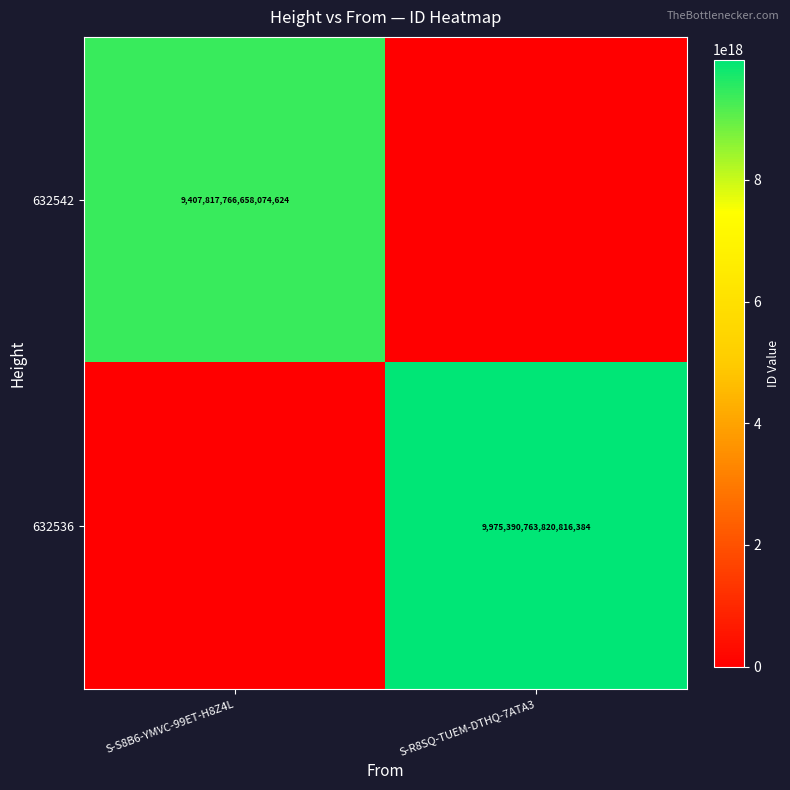

True or false: 632542 has a value of 2251717875195844096 at S-S8B6-YMVC-99ET-H8Z4L.

False